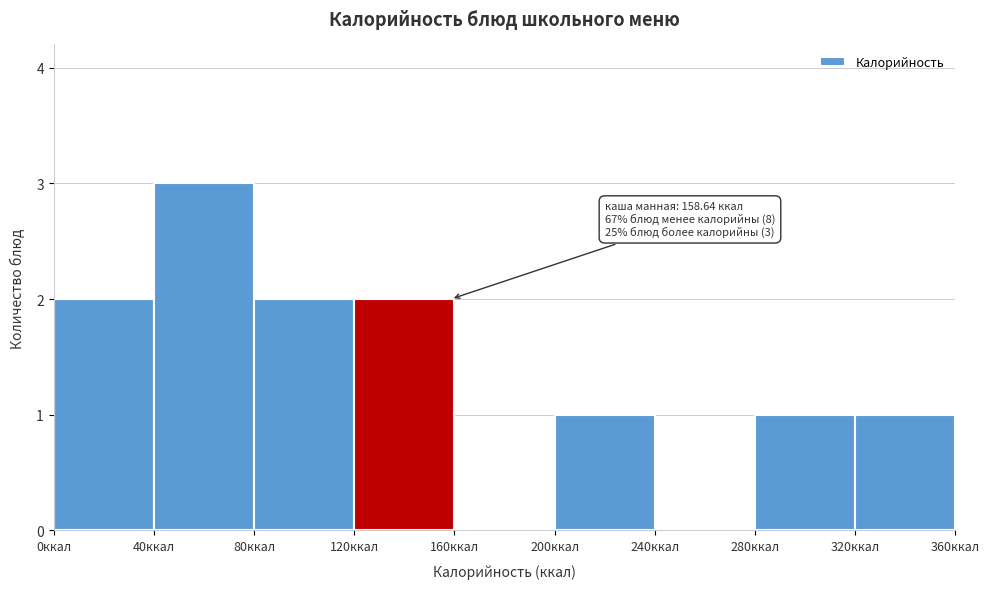

Which range on the x-axis has the tallest bar?

40 to 80